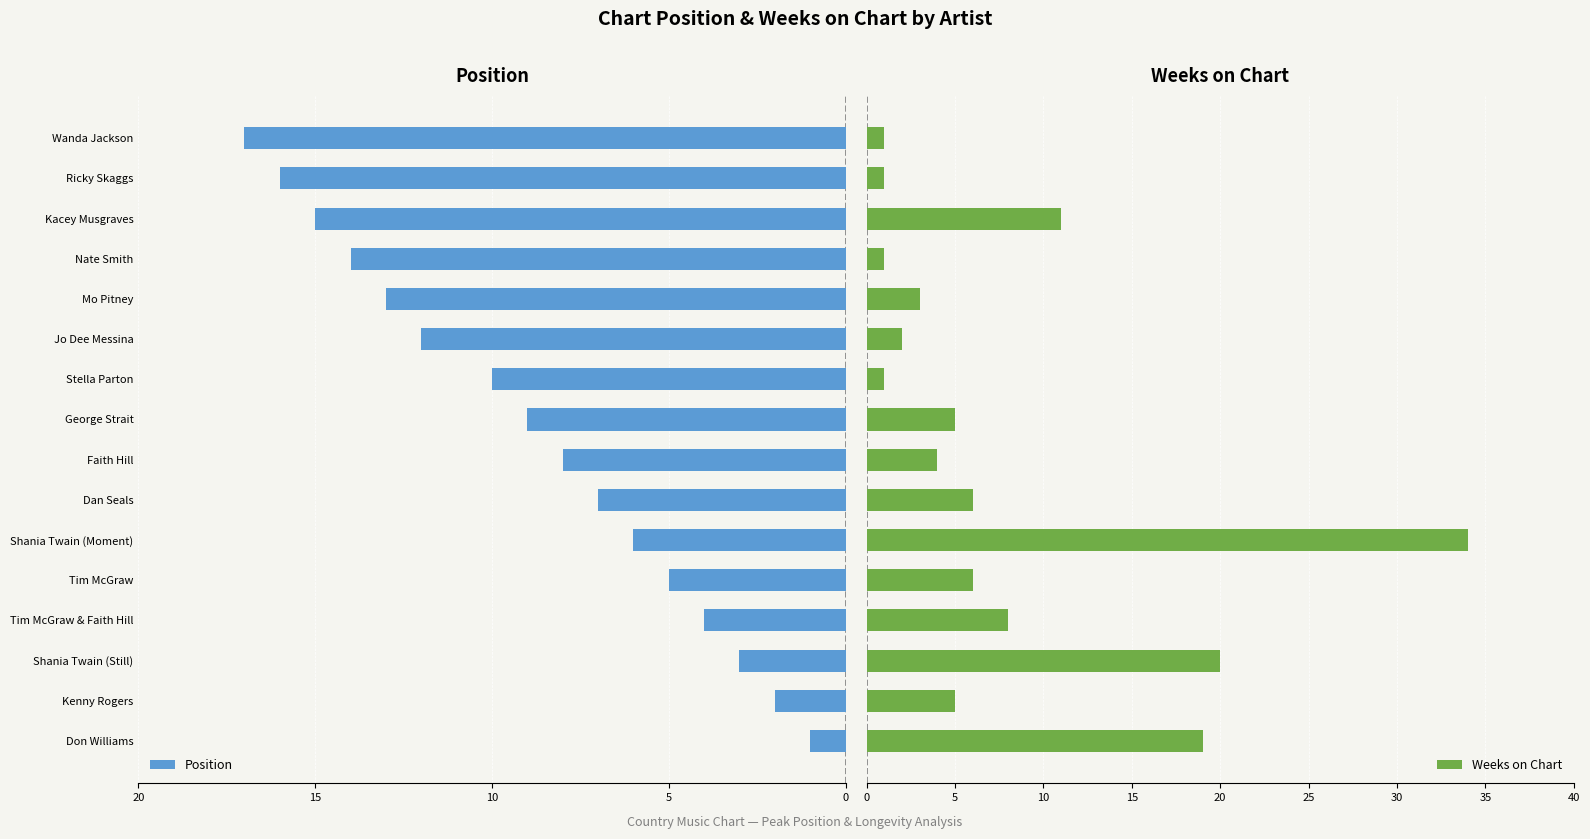

What is the sum of all Weeks on Chart values?

127